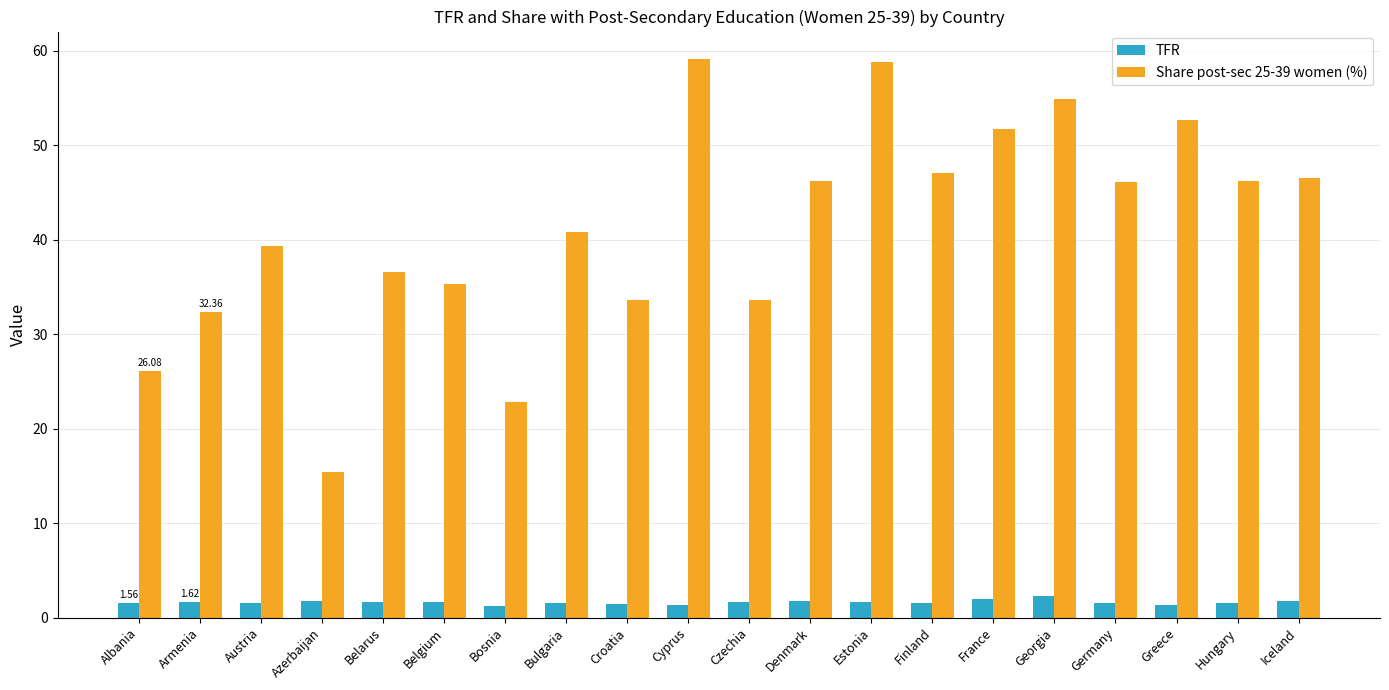

List the series in order of their overall mean, lowest first.

TFR, Share post-sec 25-39 women (%)